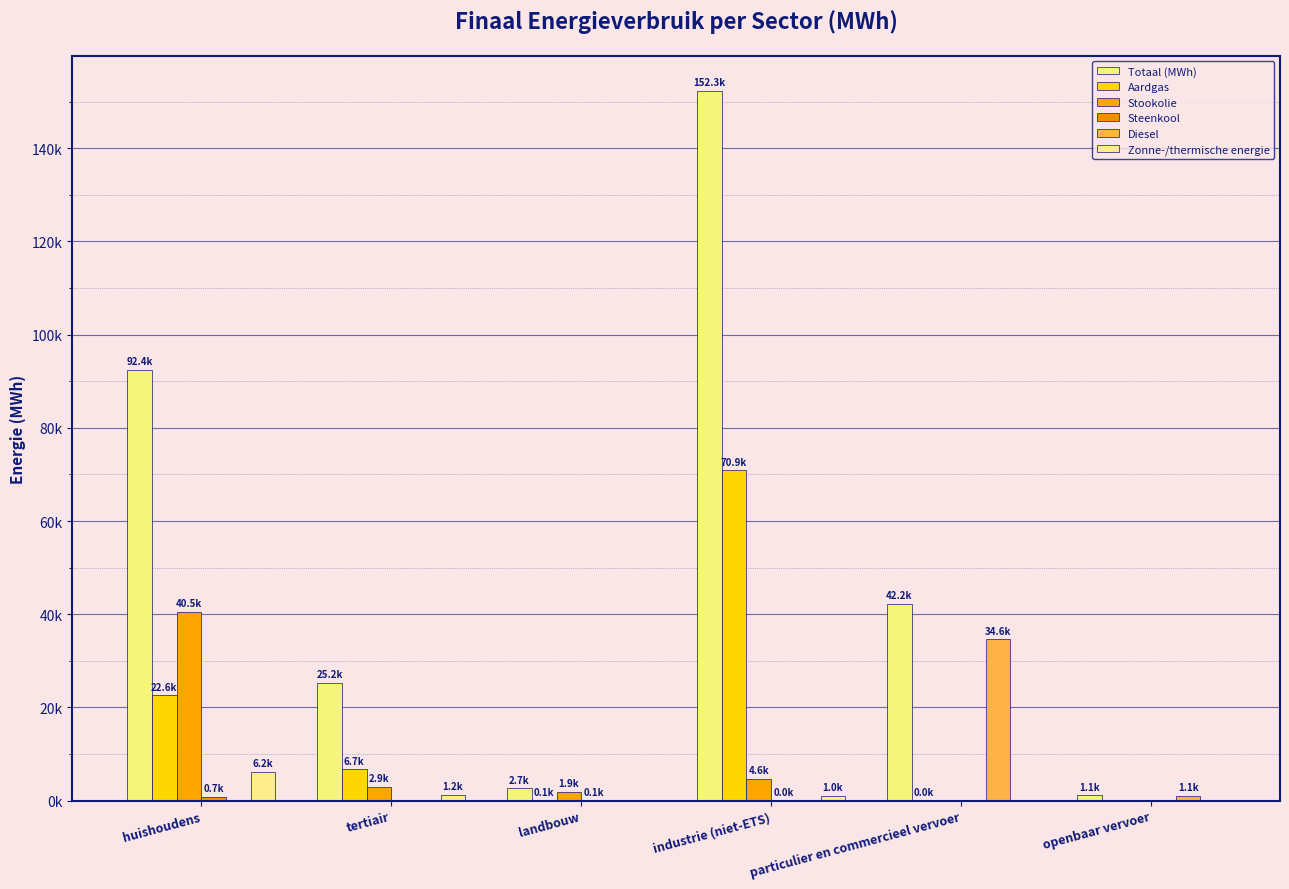

Reading right to left, extract all data points from this chart.

Totaal (MWh): 1117.7	42180.6	152268.5	2653.7	25209.3	92434.5
Aardgas: 0.0	2.3	70861.6	77.4	6716.8	22571.6
Stookolie: 0.0	0.0	4627.1	1912.3	2937.9	40506.7
Steenkool: 0.0	0.0	38.4	72.5	0.0	735.0
Diesel: 1065.3	34593.7	0.0	0.0	0.0	0.0
Zonne-/thermische energie: 0.0	0.0	1012.3	0.0	1215.3	6232.4